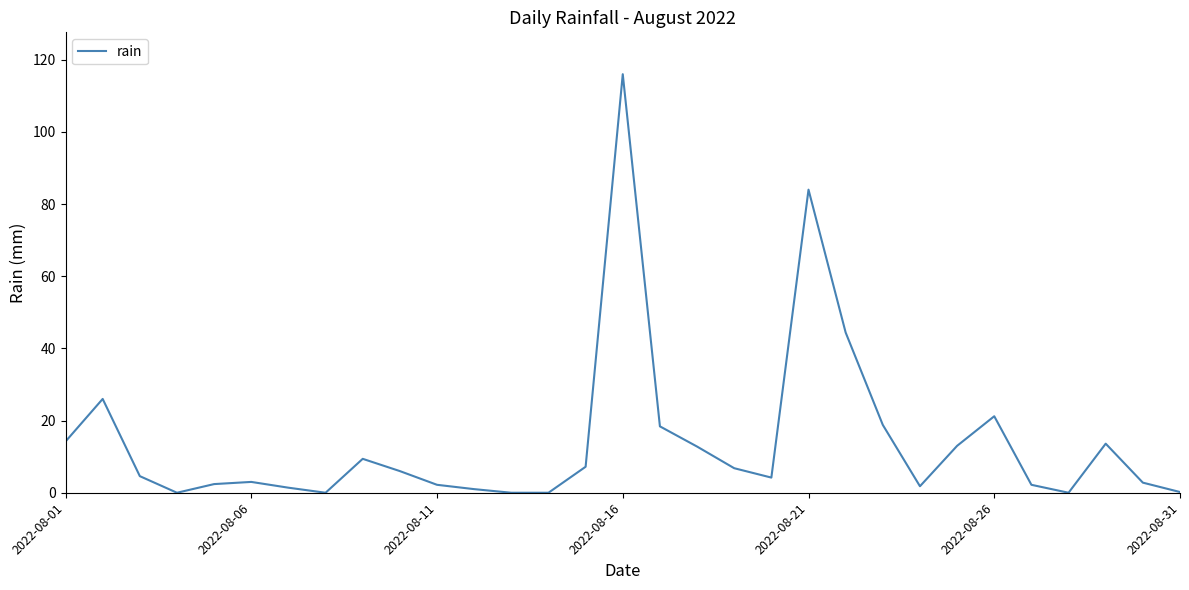

What is the difference between the maximum and second lowest values?

116.0